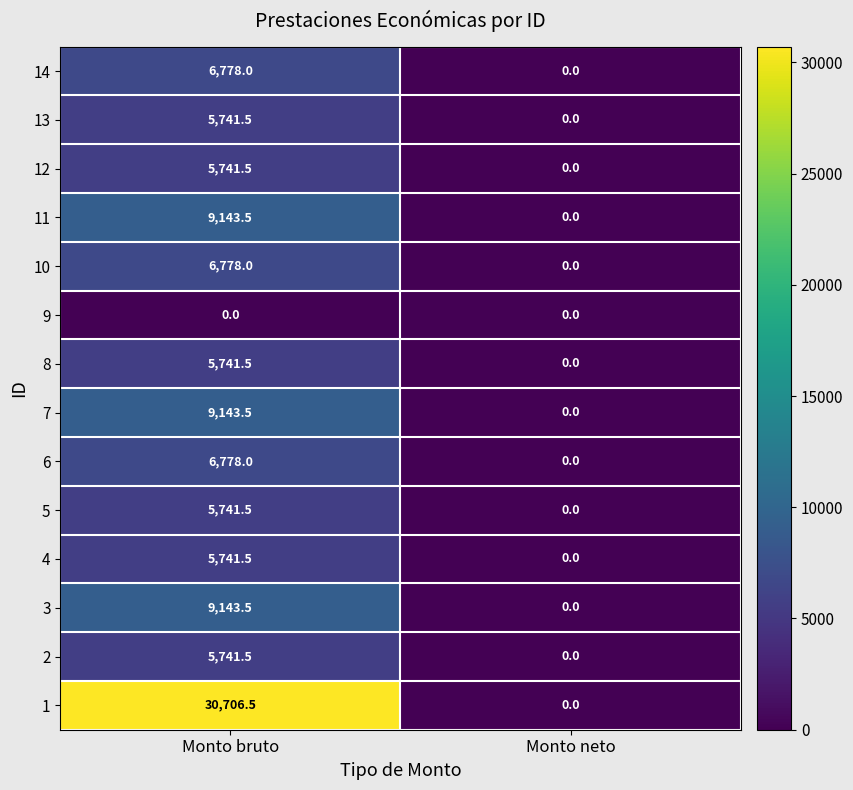

What is the difference between the highest and lowest values at Monto bruto?

30706.5